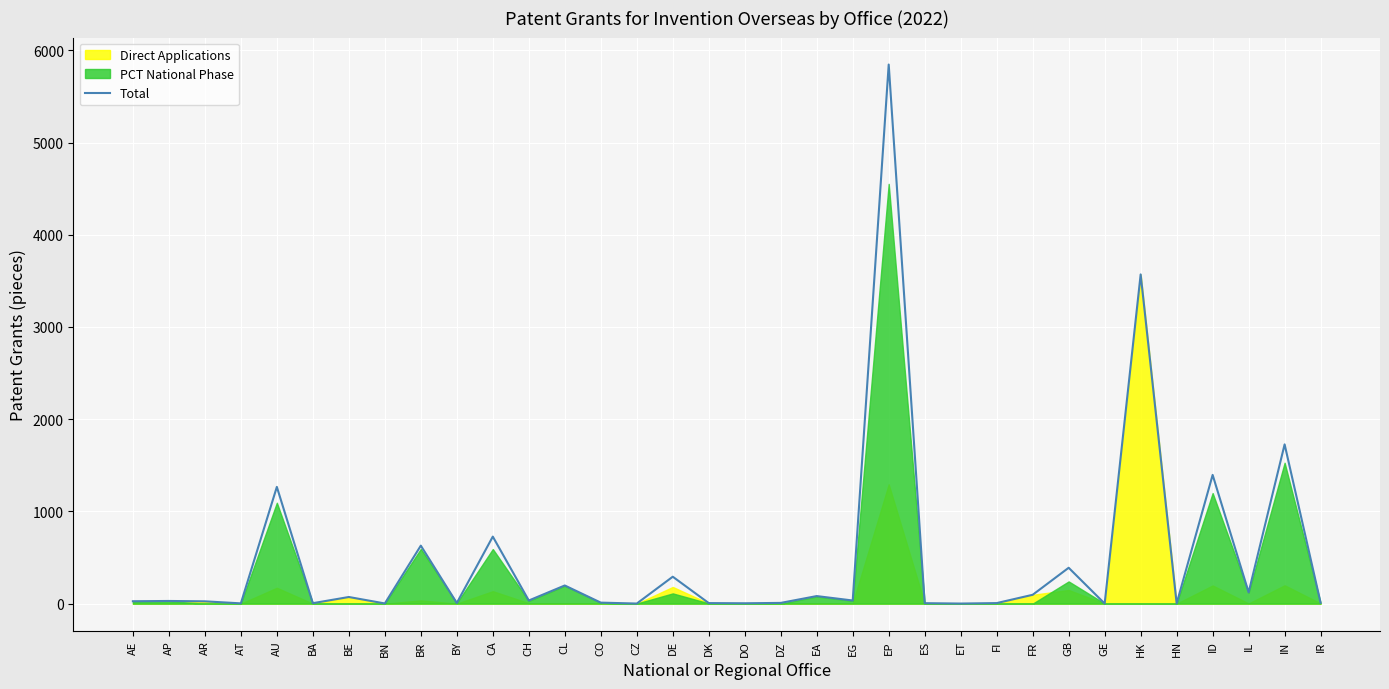

Rank the categories by value from lowest to highest.

CZ, ET, GE, BN, HN, AT, DO, BA, ES, DK, FI, BY, DZ, IR, CO, AR, AE, AP, CH, EG, BE, EA, FR, IL, CL, DE, GB, BR, CA, AU, ID, IN, HK, EP